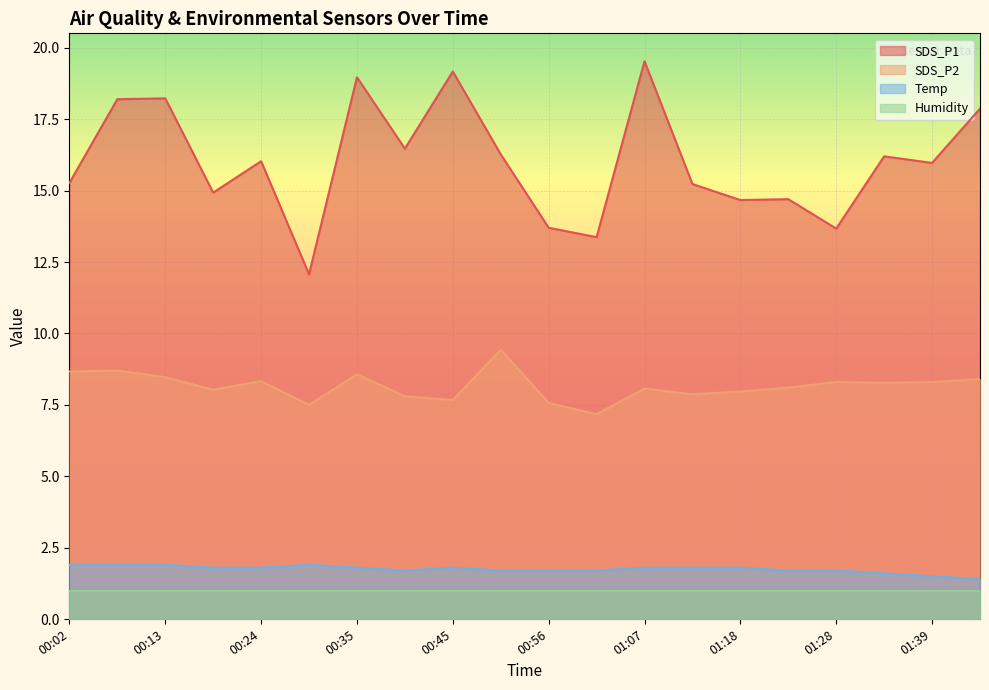

What is the difference between the maximum and minimum values in the SDS_P2 series?

2.3